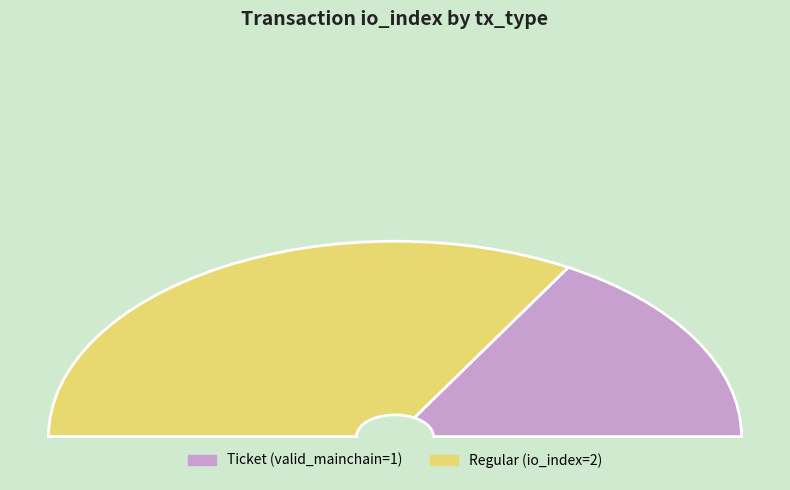

Which category has the smallest portion of the pie?

Ticket